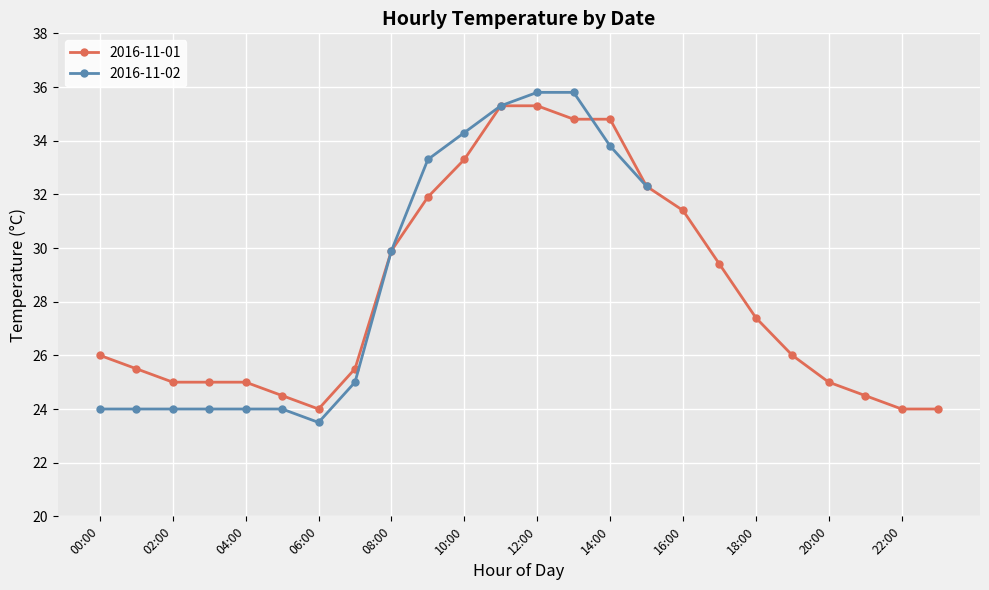

Which has a higher value, 14:00 or 13:00?

14:00